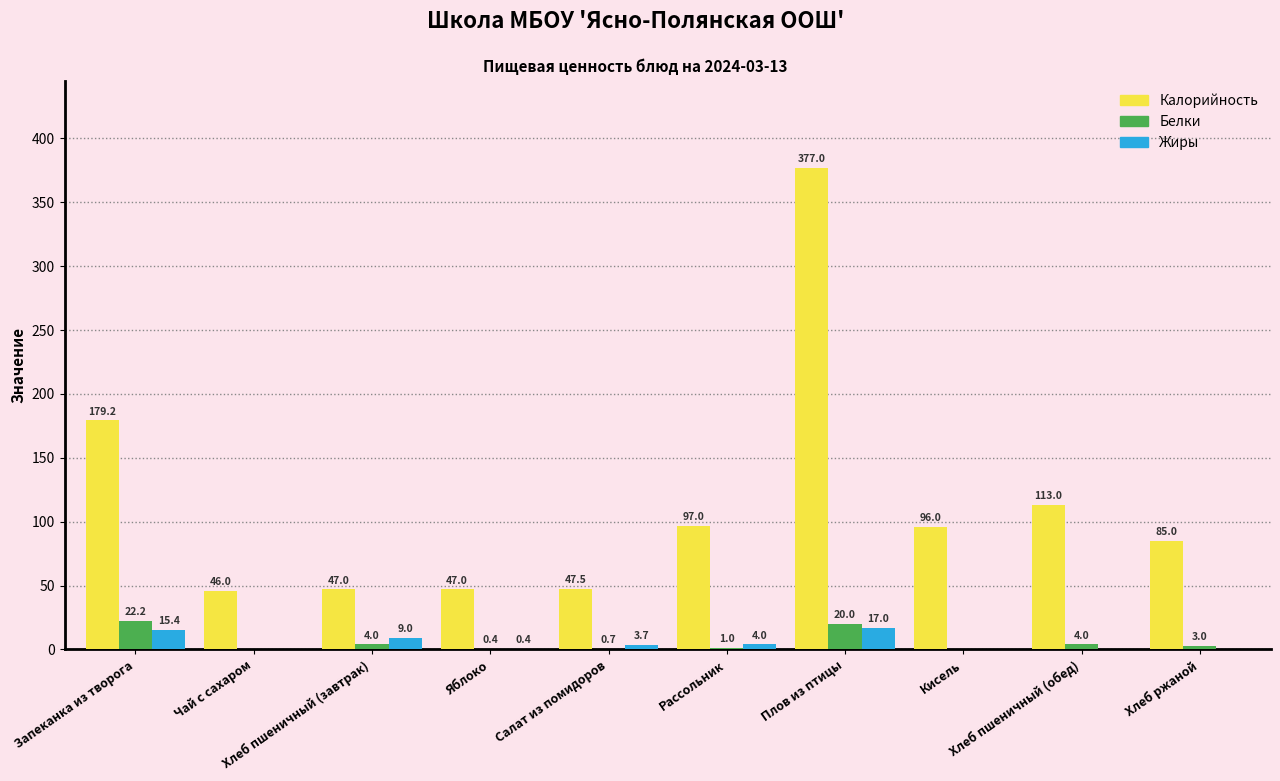

Are the bars grouped side by side (vs. stacked)?

Yes